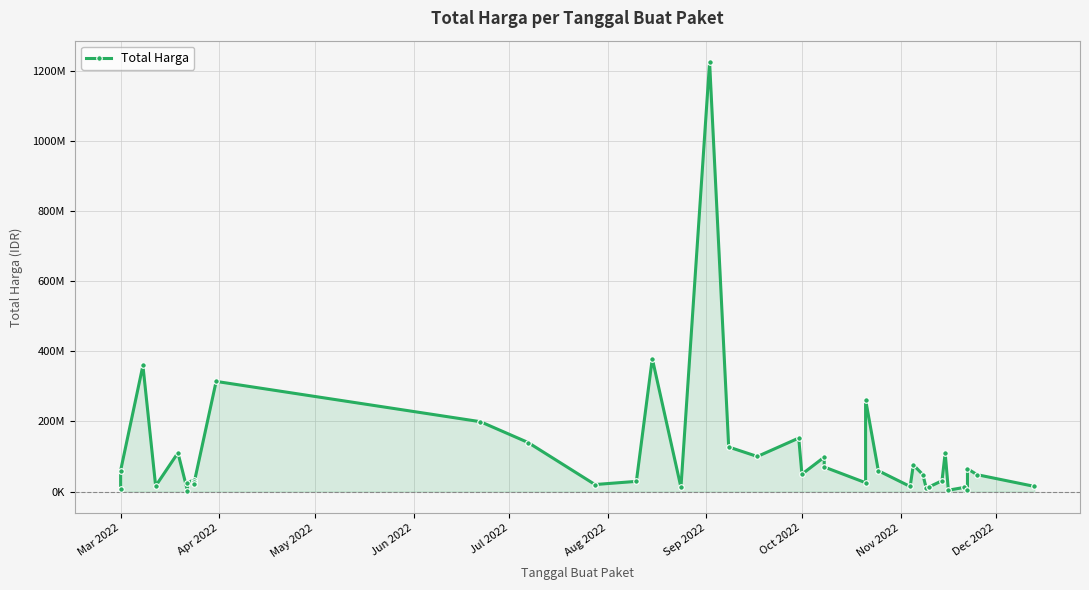

Reading right to left, list all the values displayed in this chart.

14750000	48140000	65000000	5093000	11800000	3825000	110000000	30800000	13442000	11100000	48140000	75920000	14400000	59375000	262118150	25200000	70000000	98000000	49478000	152477000	100000000	127000000	1224682000	12000000	379075000	29000000	19950000	139800000	199200000	314121780	21231000	27720000	34132505	23680800	2395750	110389990	15787200	359500000	59935000	6936000